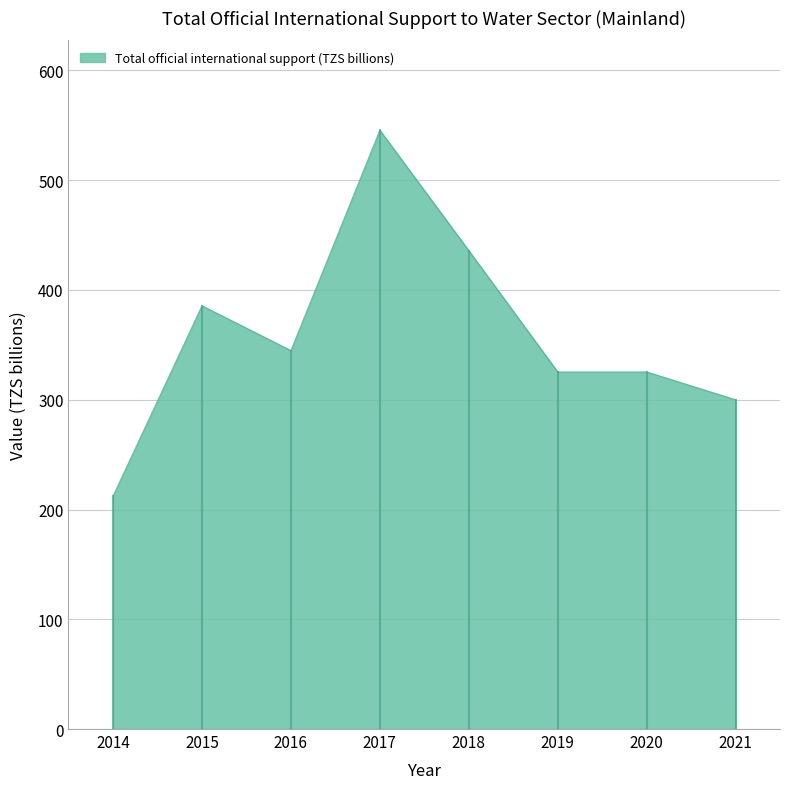

Where is the first local minimum?

2016